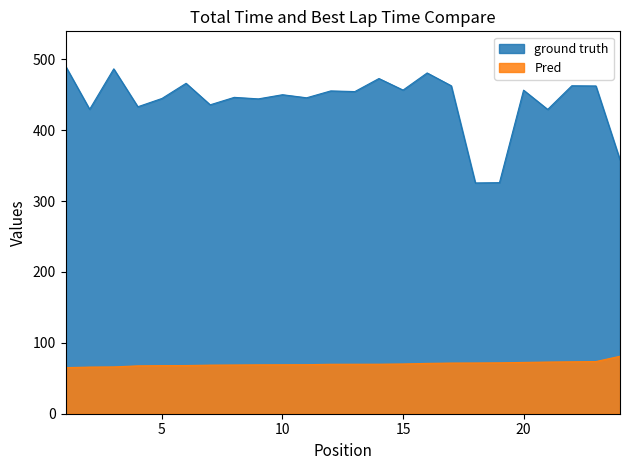

Between 2 and 9, which series saw the biggest shift?

ground truth